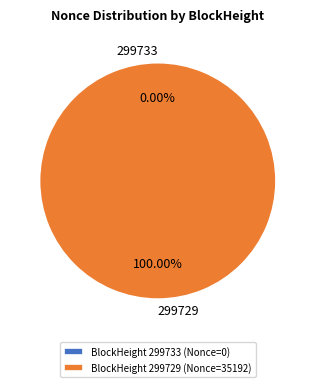

Which category has the smallest portion of the pie?

299733